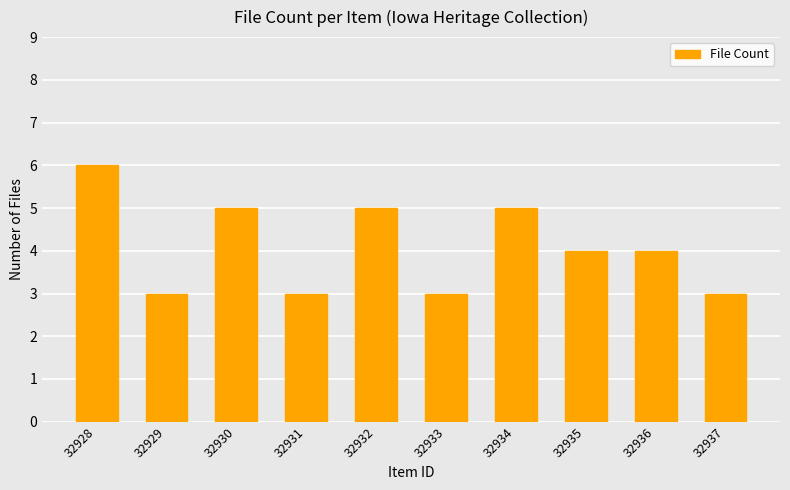

How many bars are there in total?

10